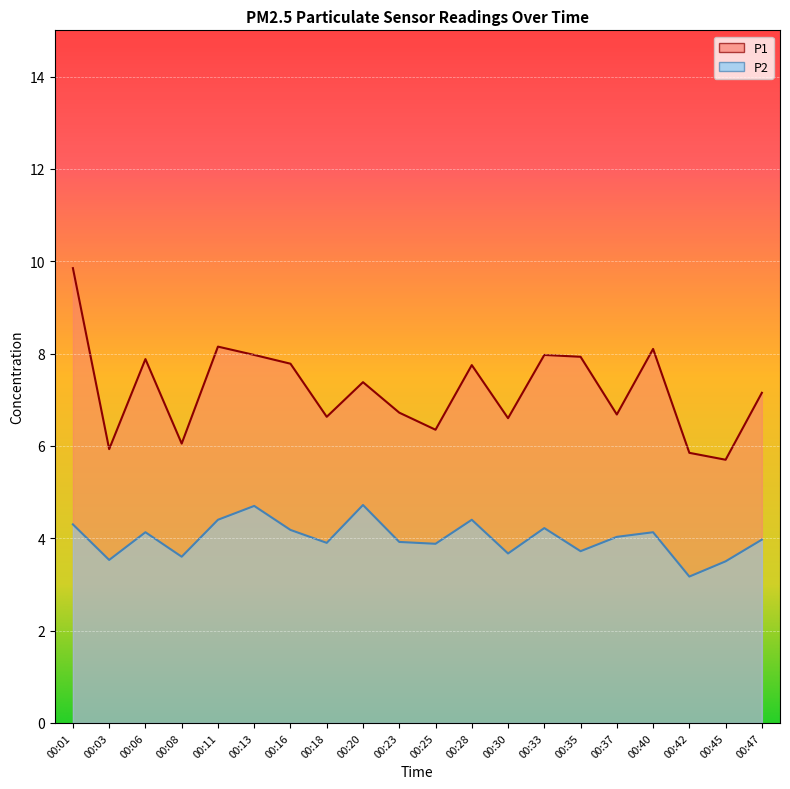

True or false: P1 has more than 1 points higher than both neighbors.

True